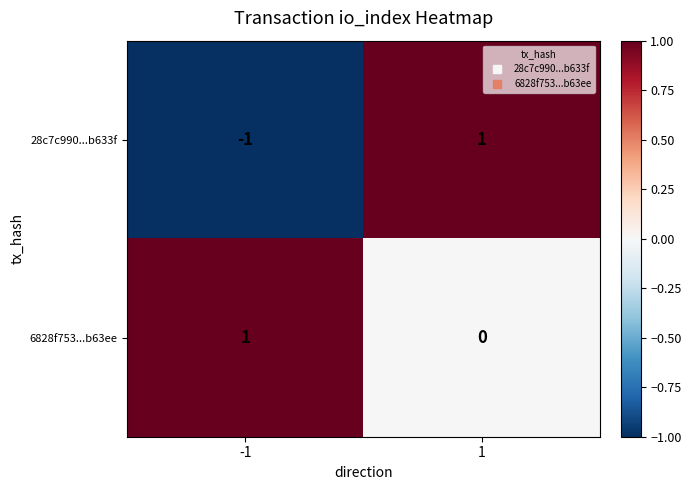

Which series has the largest total across all categories?

6828f753...b63ee